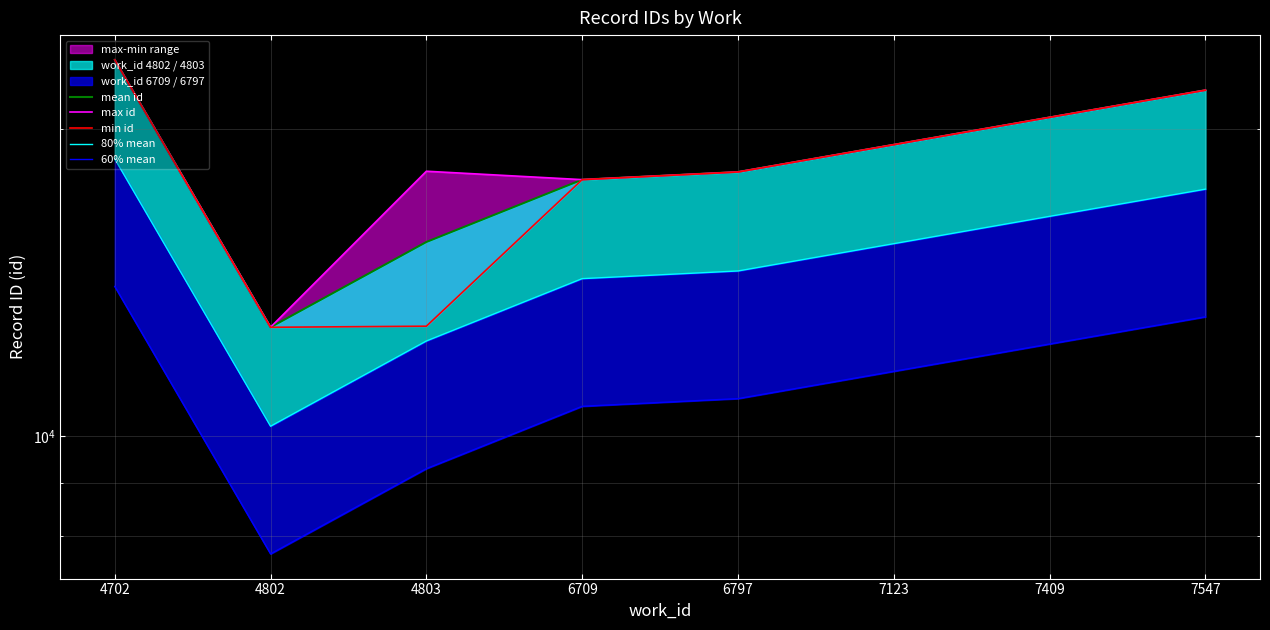

Where does the 80% mean series first go above 15443?

4702